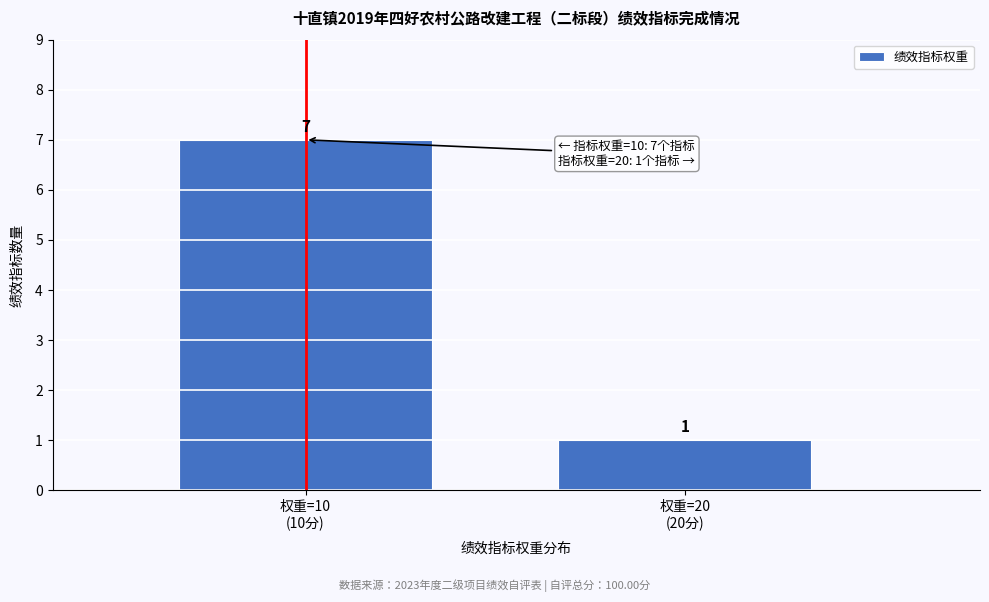

Reading left to right, what are all the values shown in this chart?

7	1